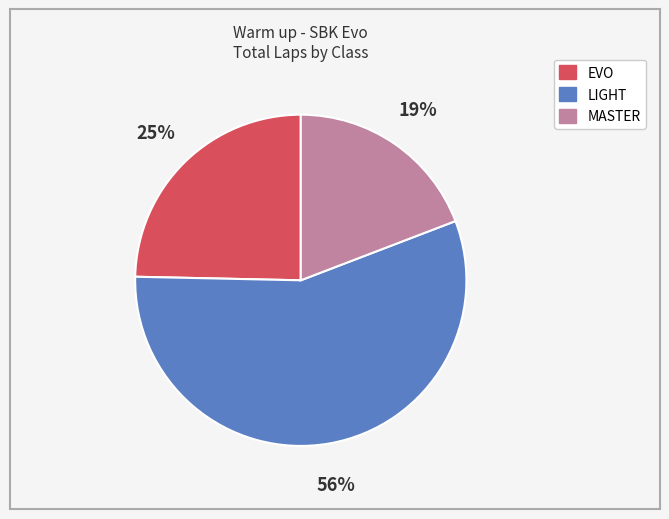

Between EVO and MASTER, which is larger?

EVO